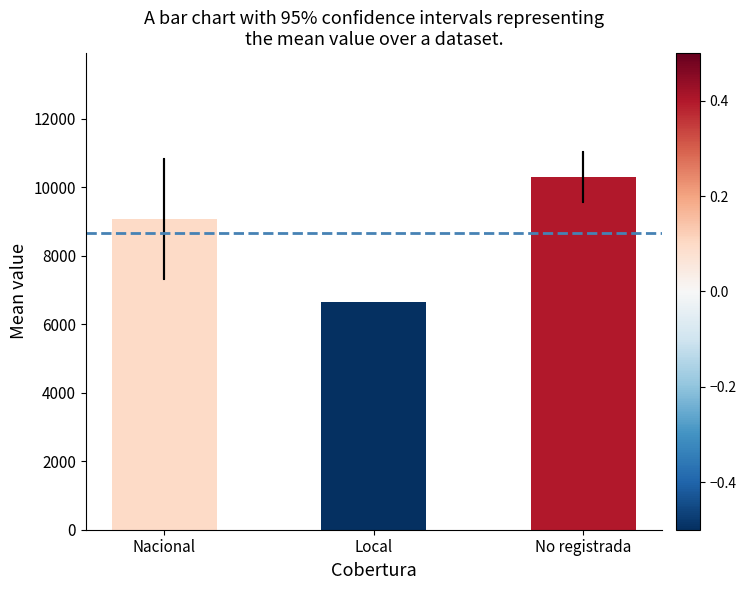

Count the number of data series in this chart.

1